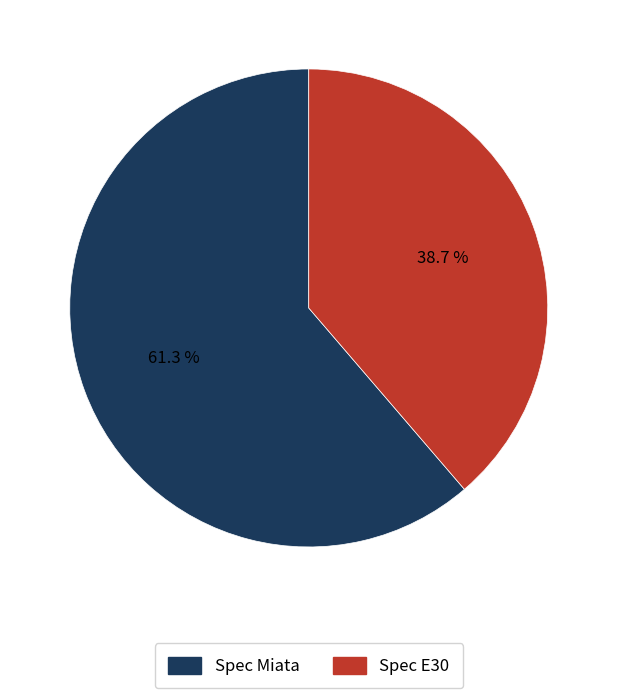

What percentage is NOT represented by Spec Miata?

38.7%